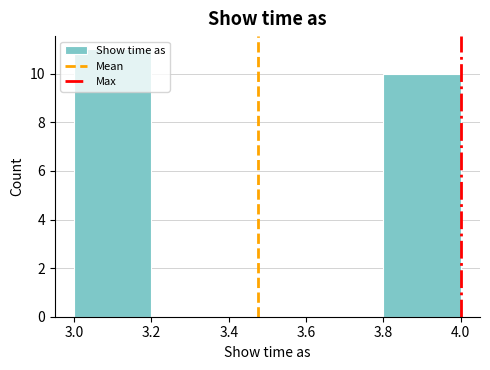

How tall is the bar that spans 3.0 to 3.2 on the x-axis? The values are not printed on the chart, so give them approximately, as read against the axis.

11